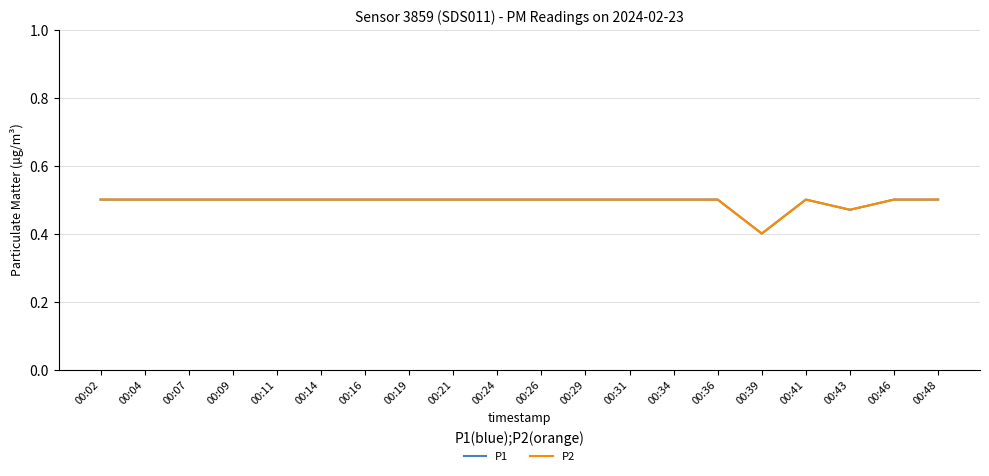

List the series in order of their peak value, highest first.

P1, P2